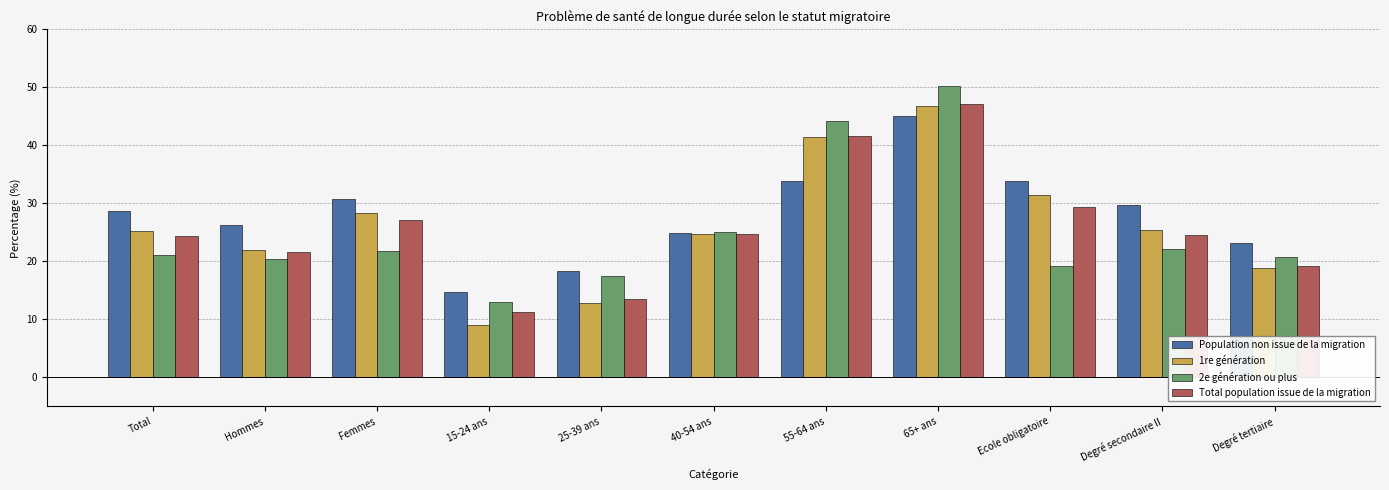

Is the value of 2e génération ou plus at 15-24 ans greater than the value of 1re génération at 65+ ans?

No